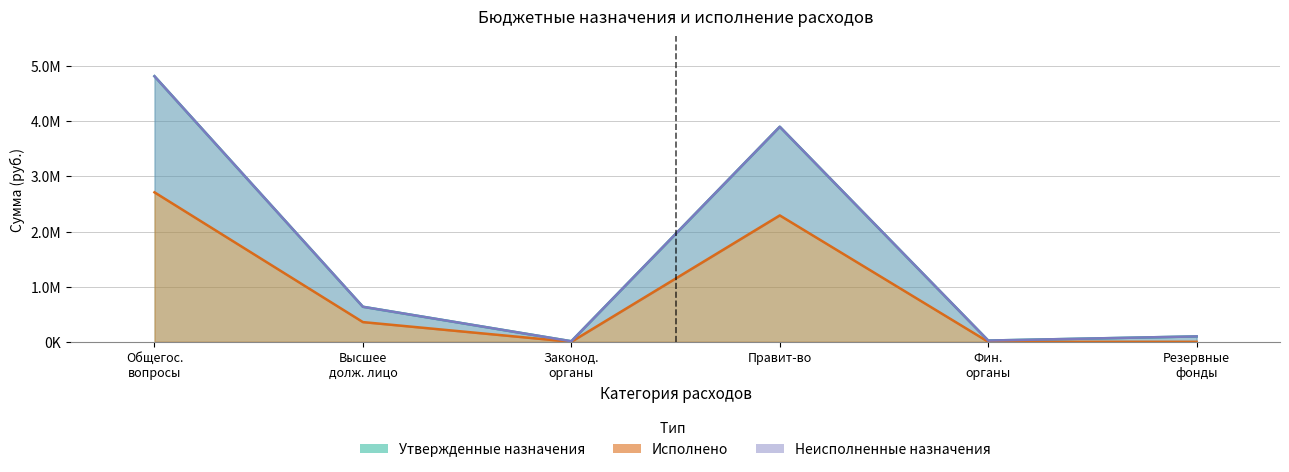

What is the difference between the Исполнено values at Резервные фонды and Правит-во?

2292029.4